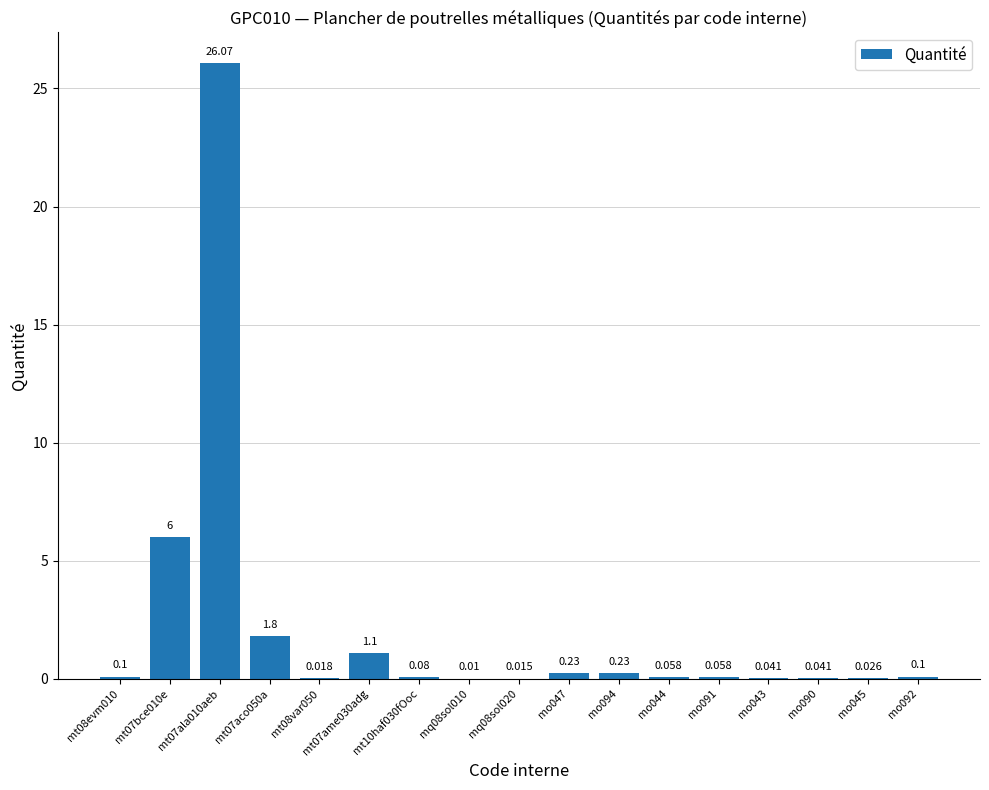

What is the change in value from mt07ala010aeb to mt07ame030adg?

-25.0